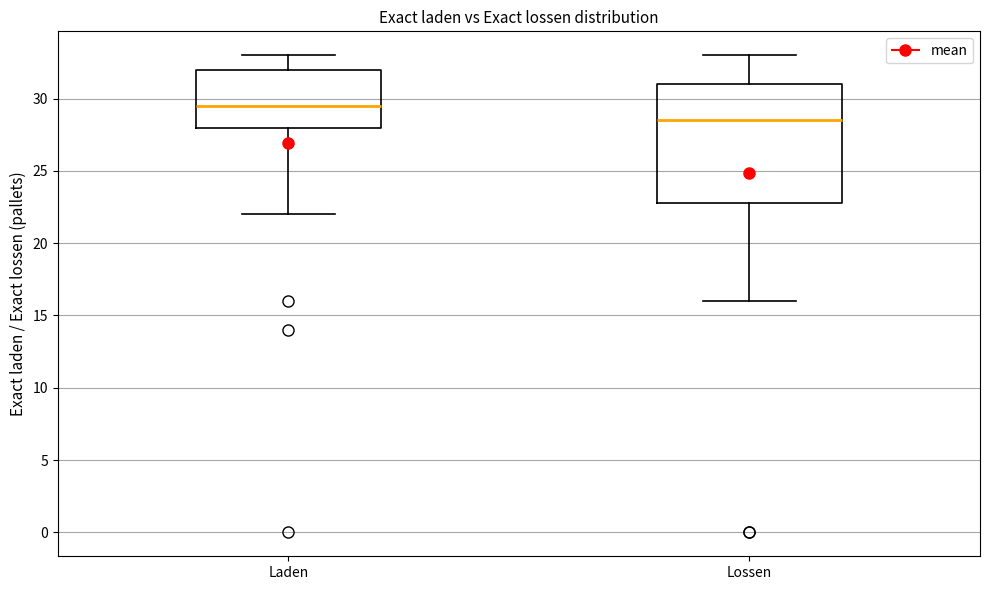

Which box is the tallest, from its lower edge to its upper edge?

Lossen